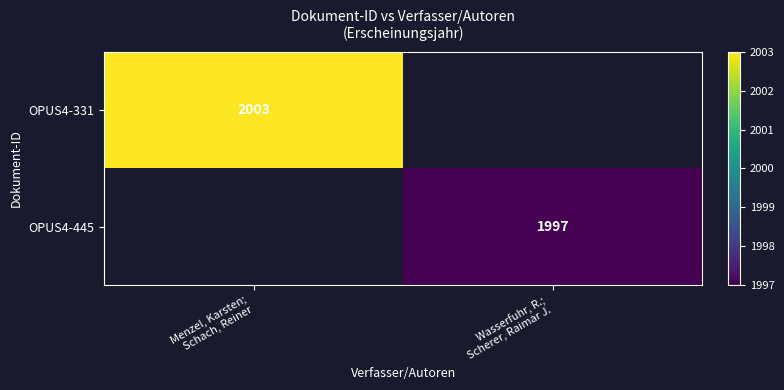

Rank the categories by OPUS4-331 value from lowest to highest.

Menzel, Karsten; Schach, Reiner, Wasserfuhr, R.; Scherer, Raimar J.